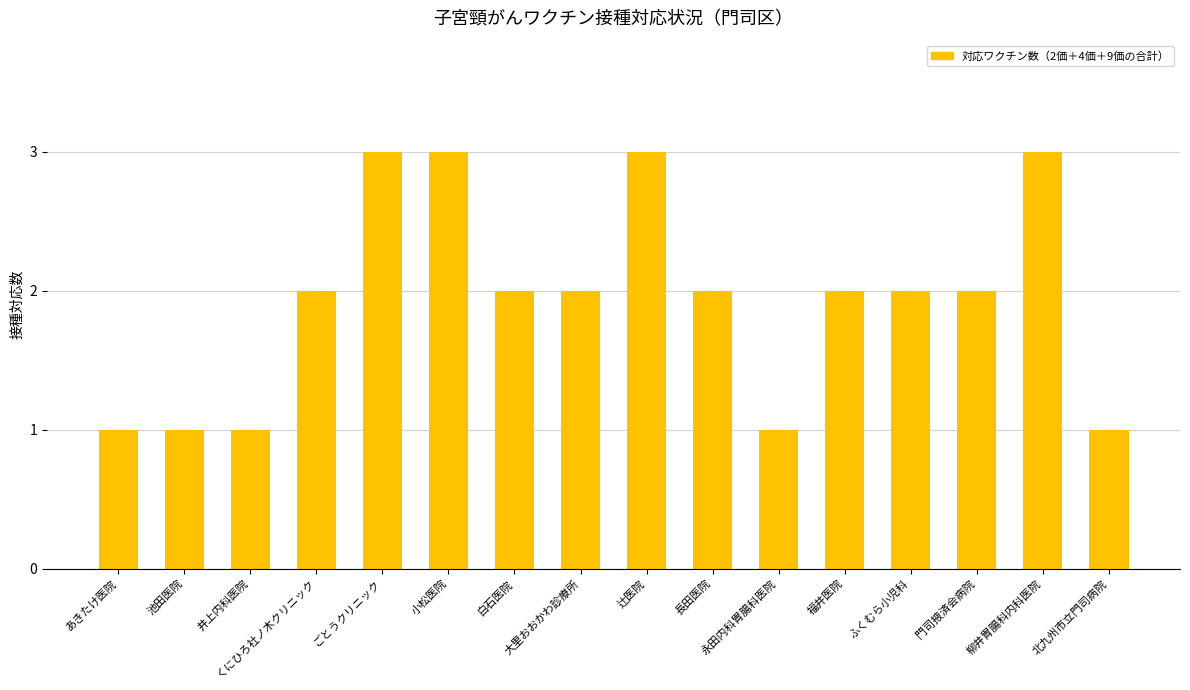

What is the value of the 13th bar from the left?

2